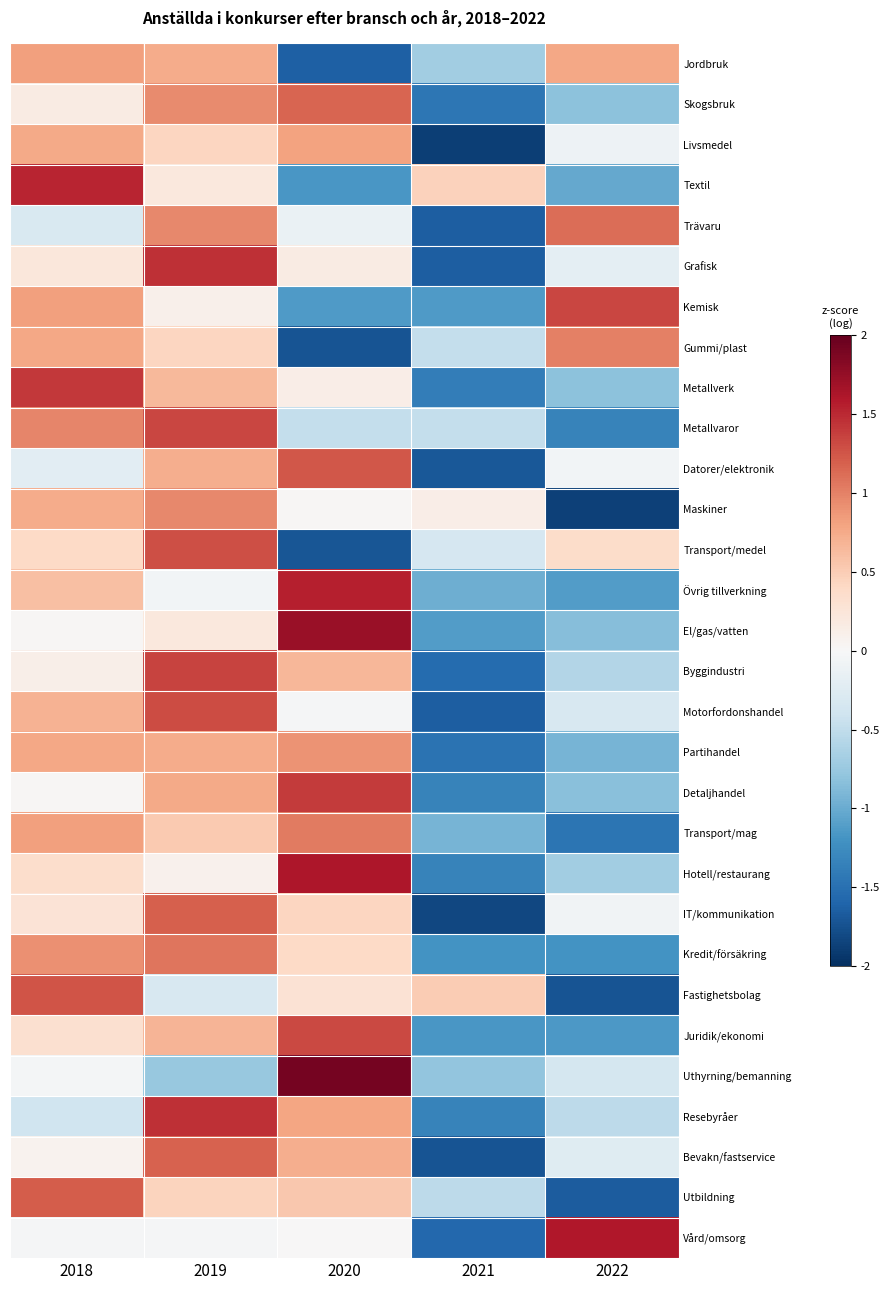

At which category is the sum across all series the highest?

2019